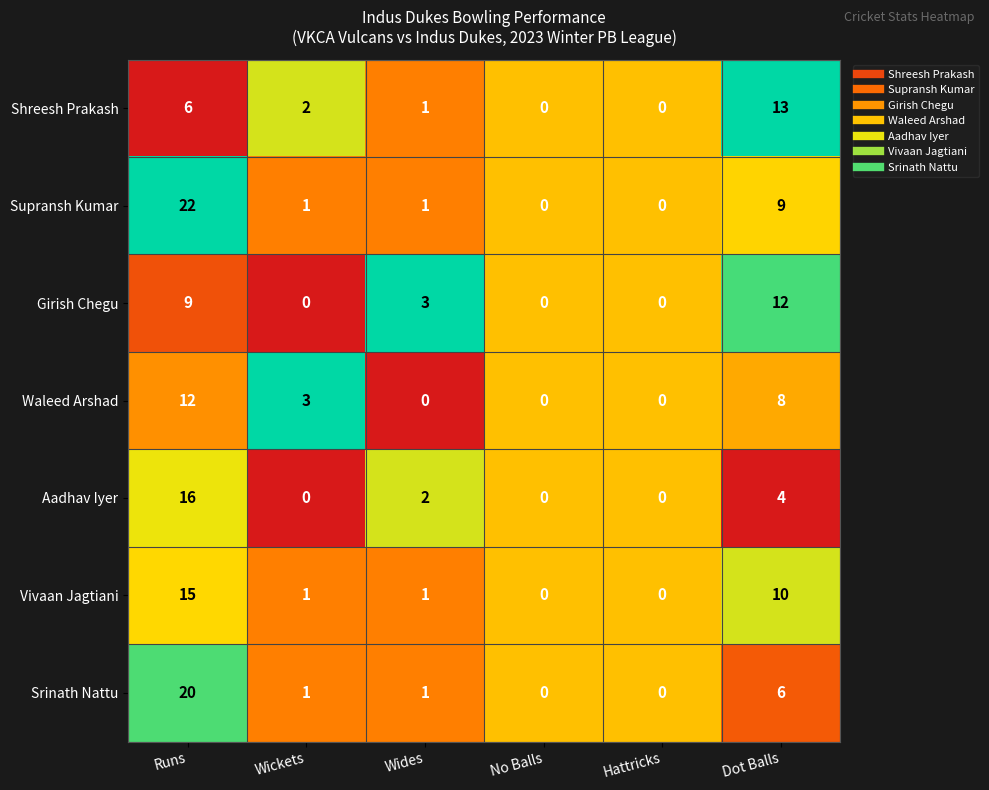

At which category is the sum across all series the highest?

Runs